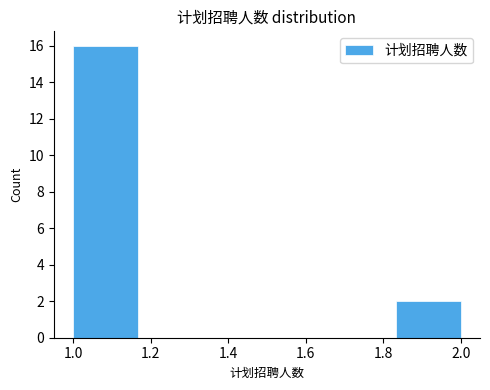

Which range on the x-axis has the tallest bar?

1.00 to 1.16